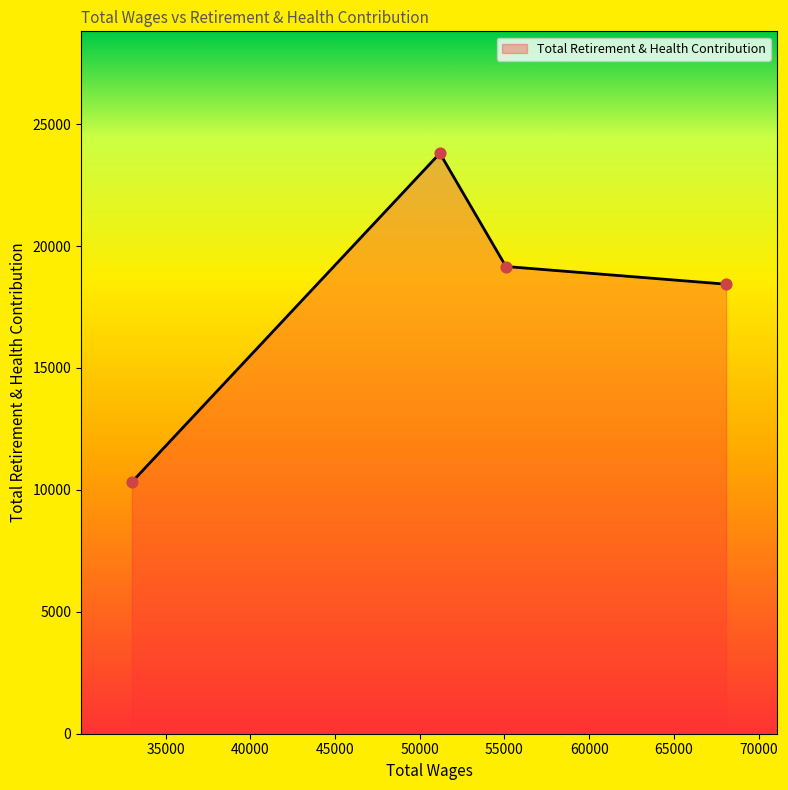

What is the average value?

17929